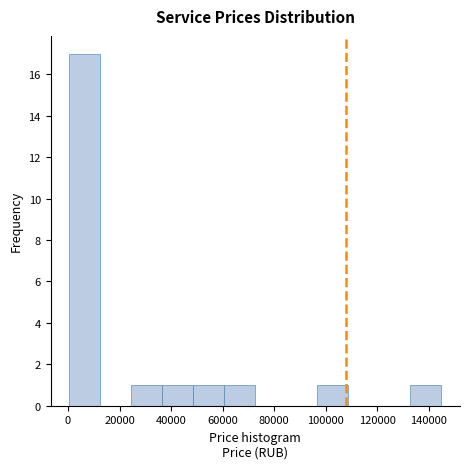

What is the height of the bar covering 36000 to 48000 on the x-axis? Neither the bar edges nor the heights are printed on the chart, so give them approximately, as read against the axes.

1